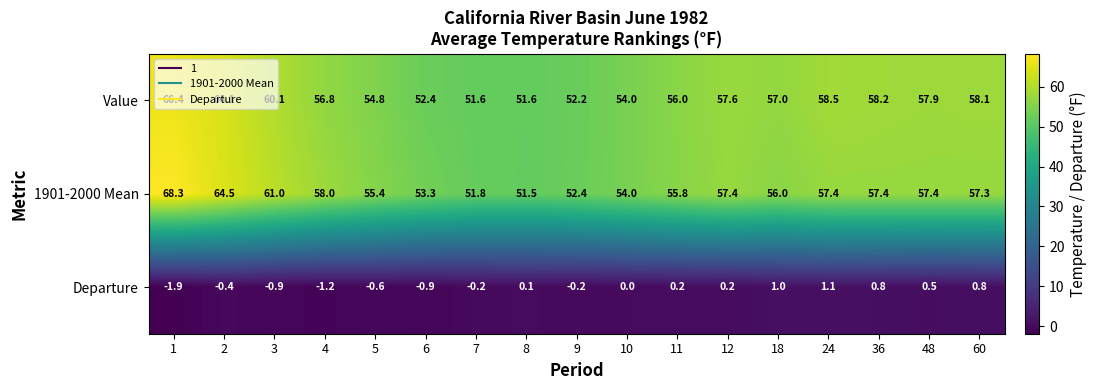

True or false: 1901-2000 Mean has a value of 57.4 at 24.

True